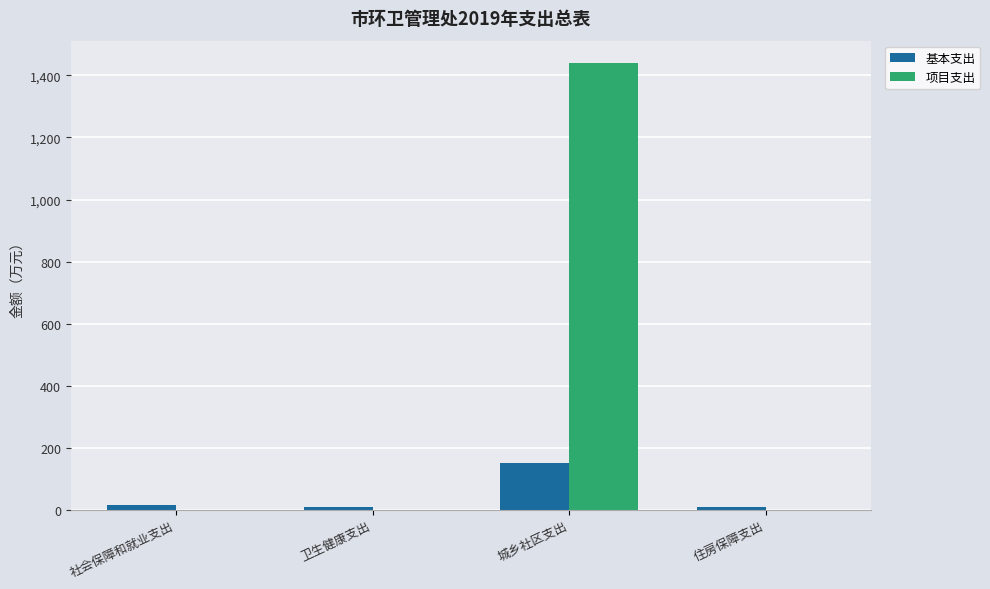

What is the sum of the 基本支出 values at 住房保障支出 and 卫生健康支出?

18.0